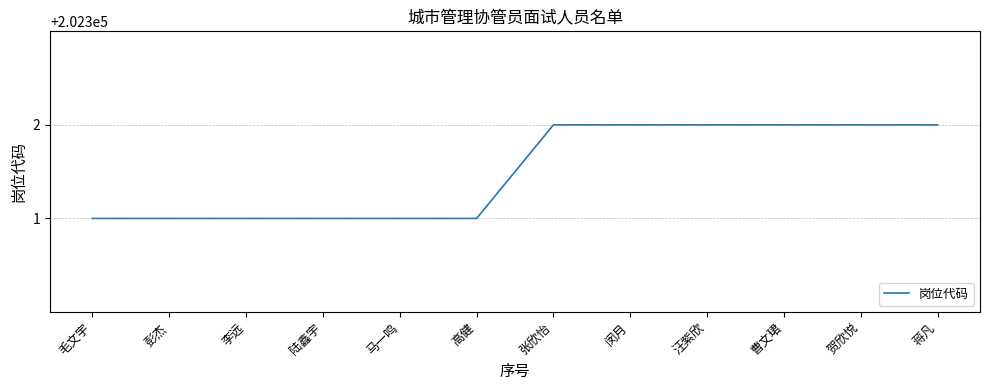

What position from the right is 张欣怡?

6